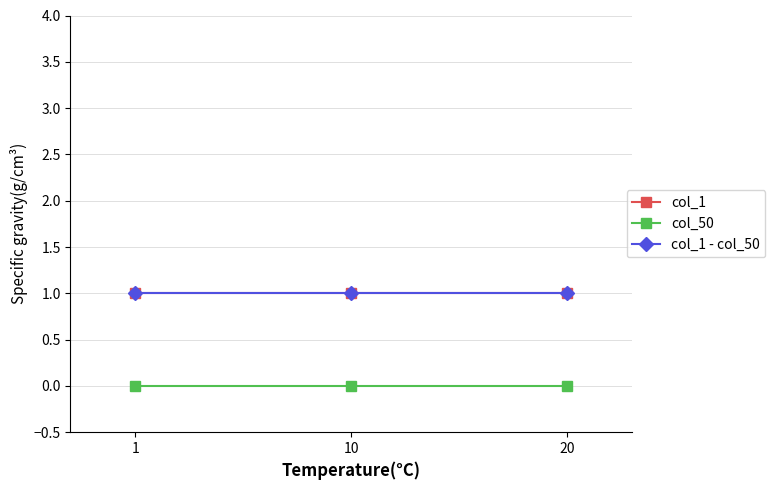

Is this an area chart (filled region under the line)?

No